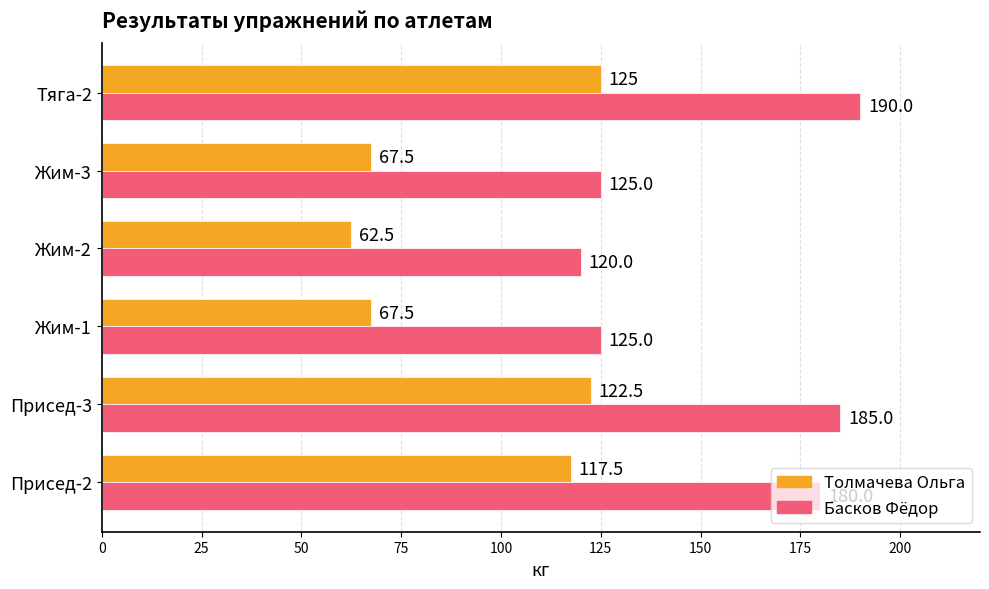

Rank the series at Жим-3 from highest to lowest value.

Басков Фёдор, Толмачева Ольга